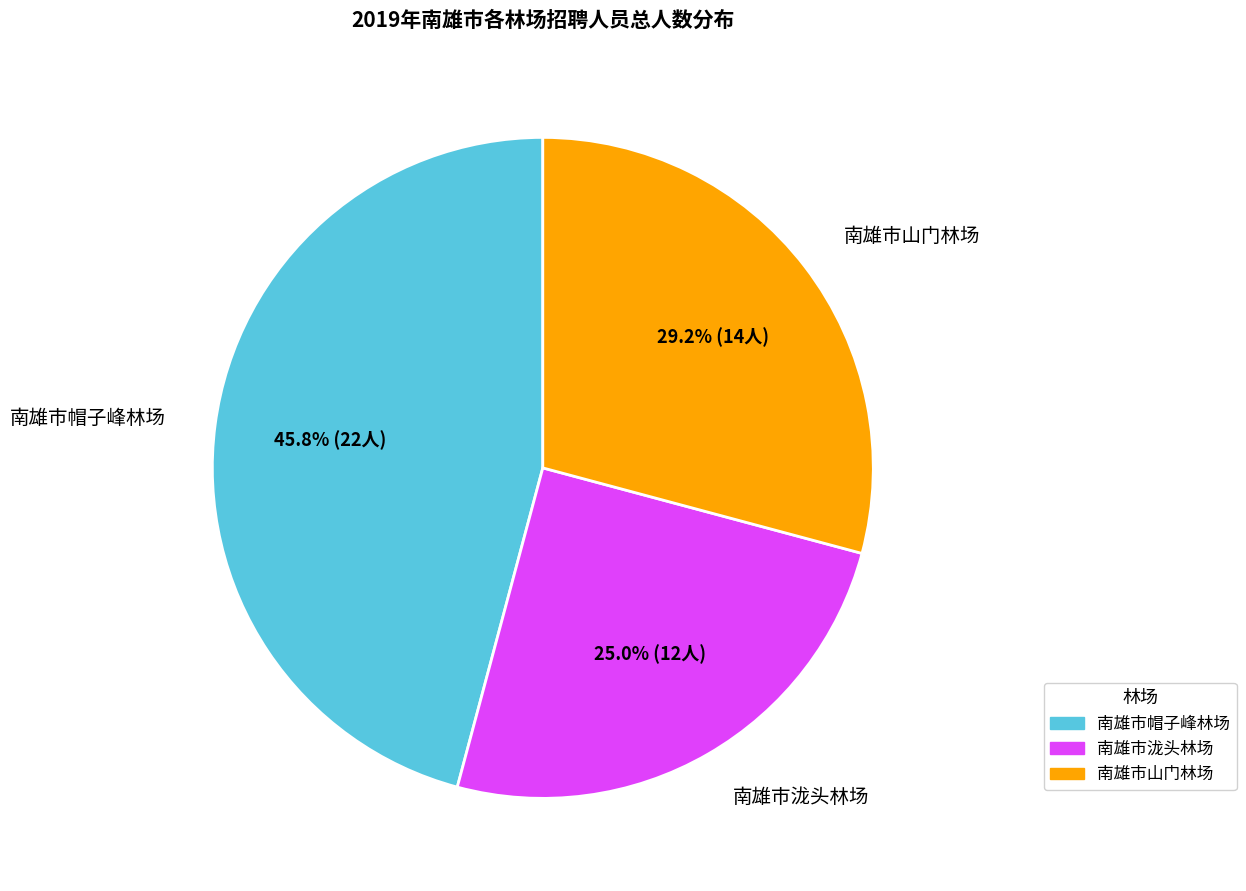

Count the number of slices in the pie.

3